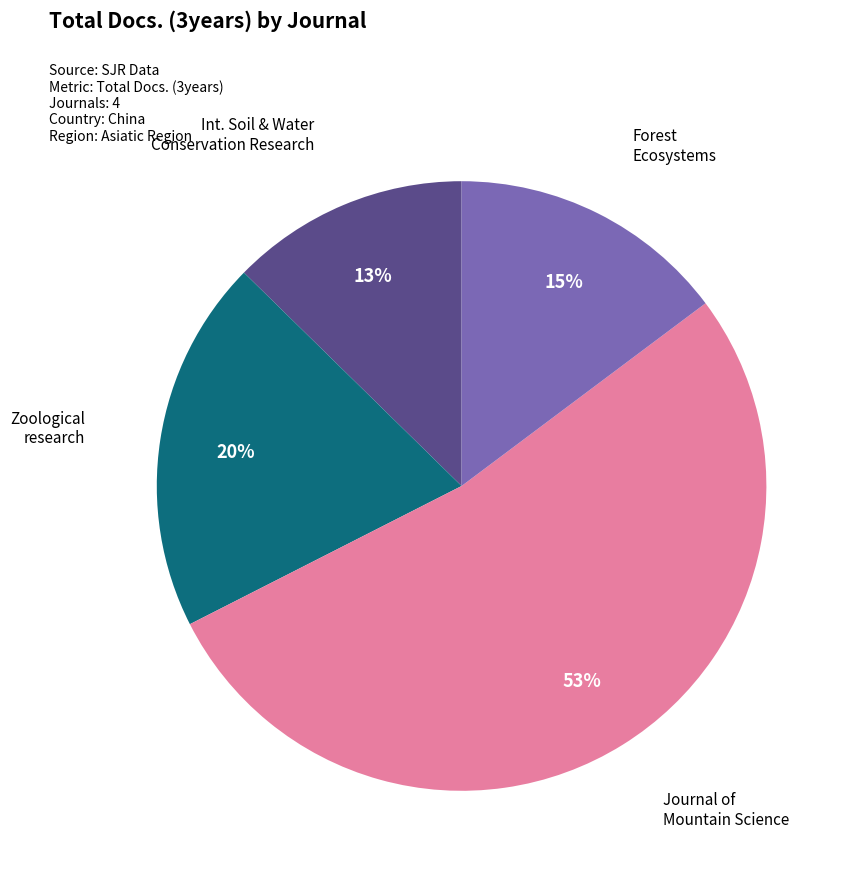

Is there any slice that represents more than half of the pie?

Yes